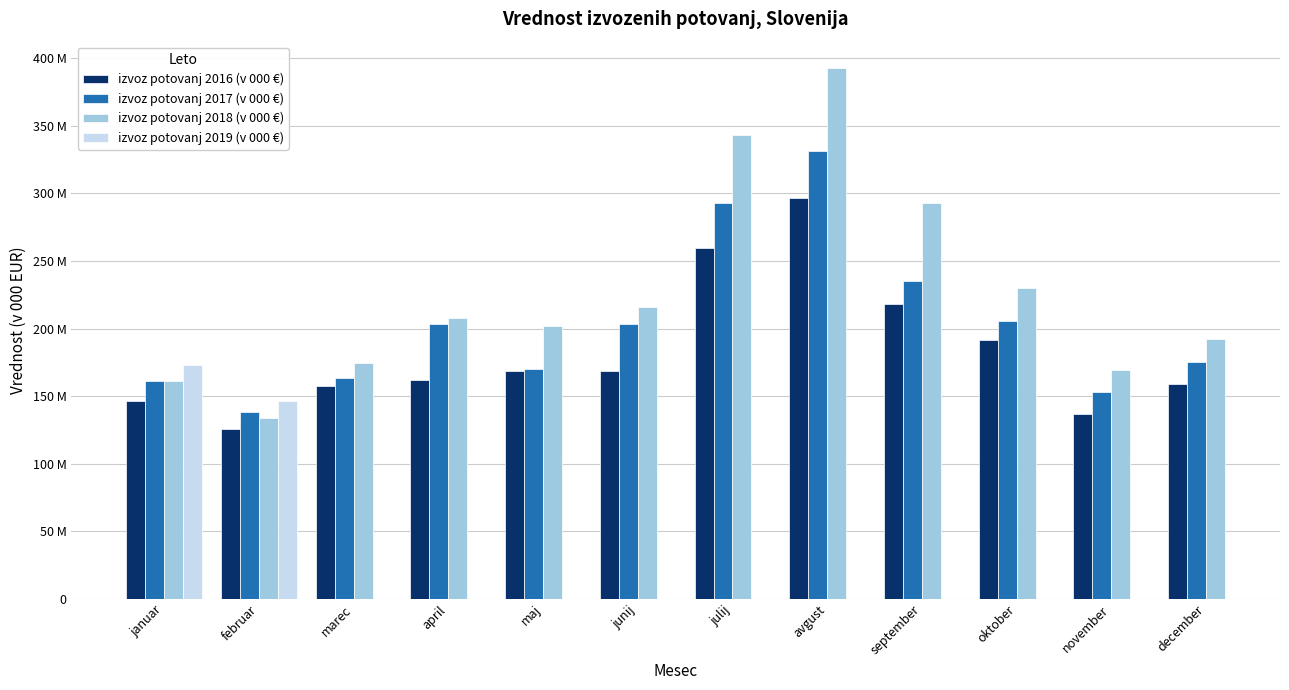

Does the chart contain any negative values?

No